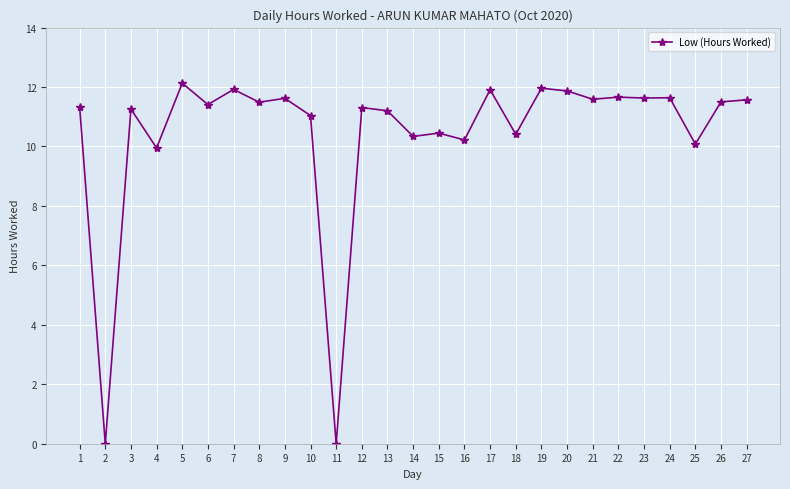

True or false: the data shows 2.8 at 14.

False